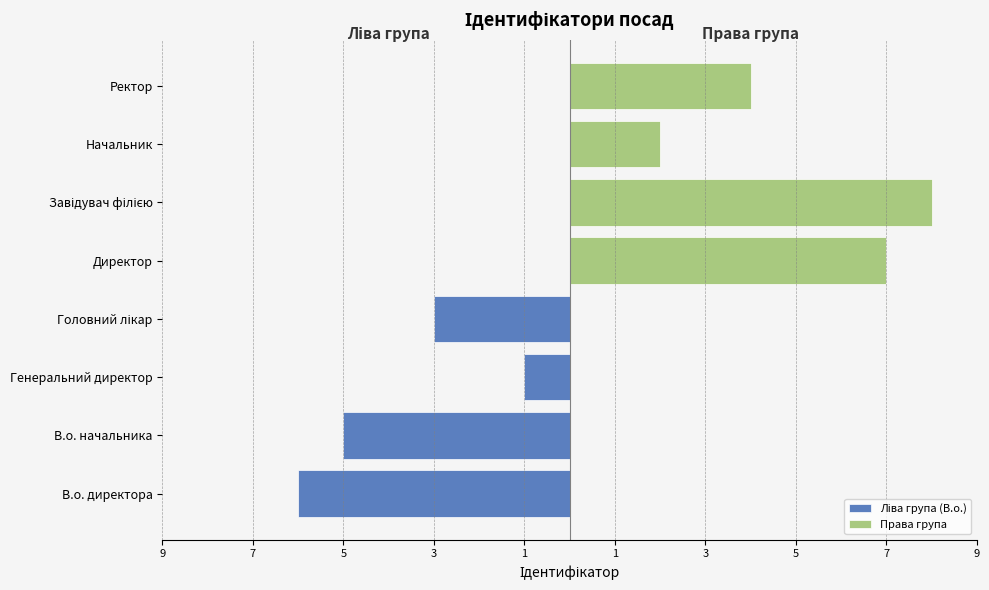

Reading left to right, transcribe all the data shown in this chart.

Ліва група (В.о.): -6	-5	-1	-3
Права група: 7	8	2	4